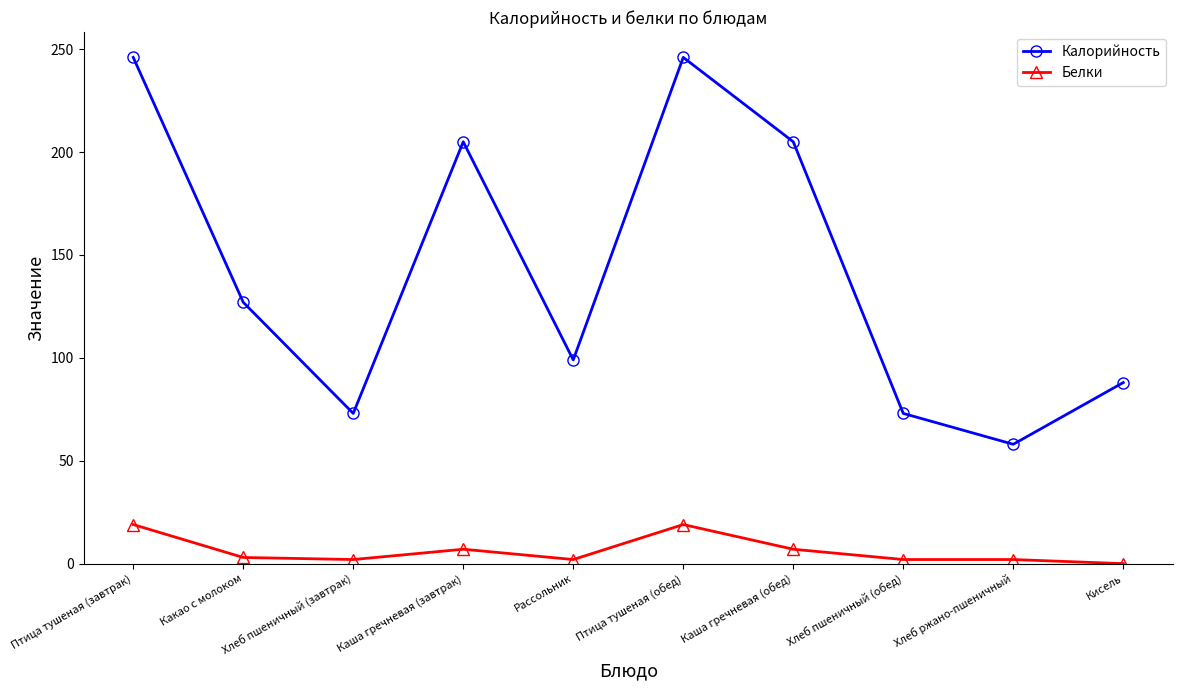

How many data points does each series have?

10